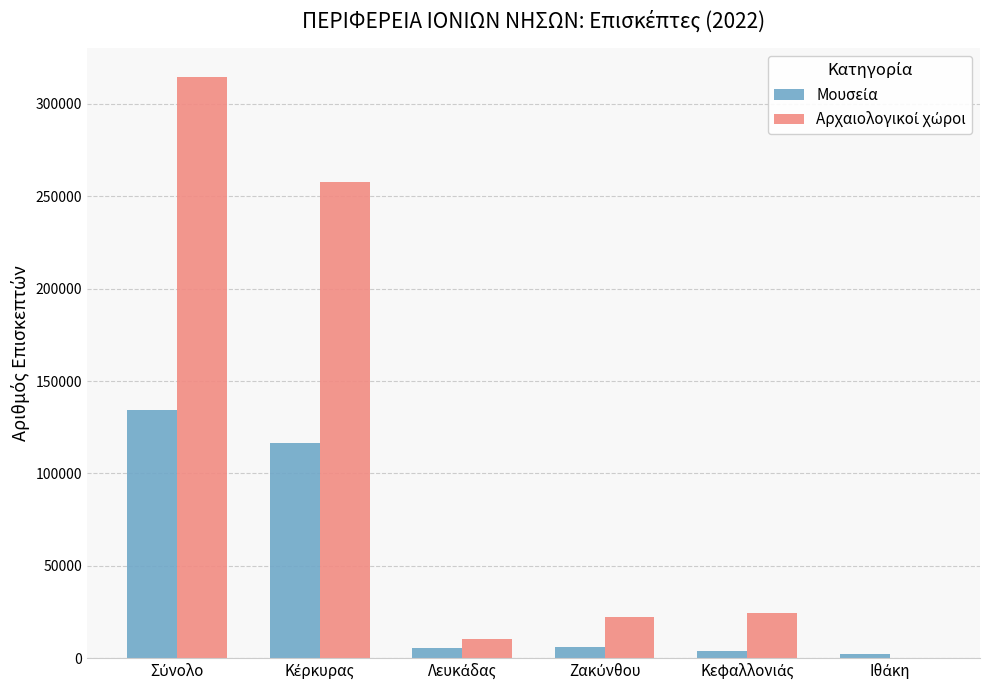

What is the greatest value displayed?

314459